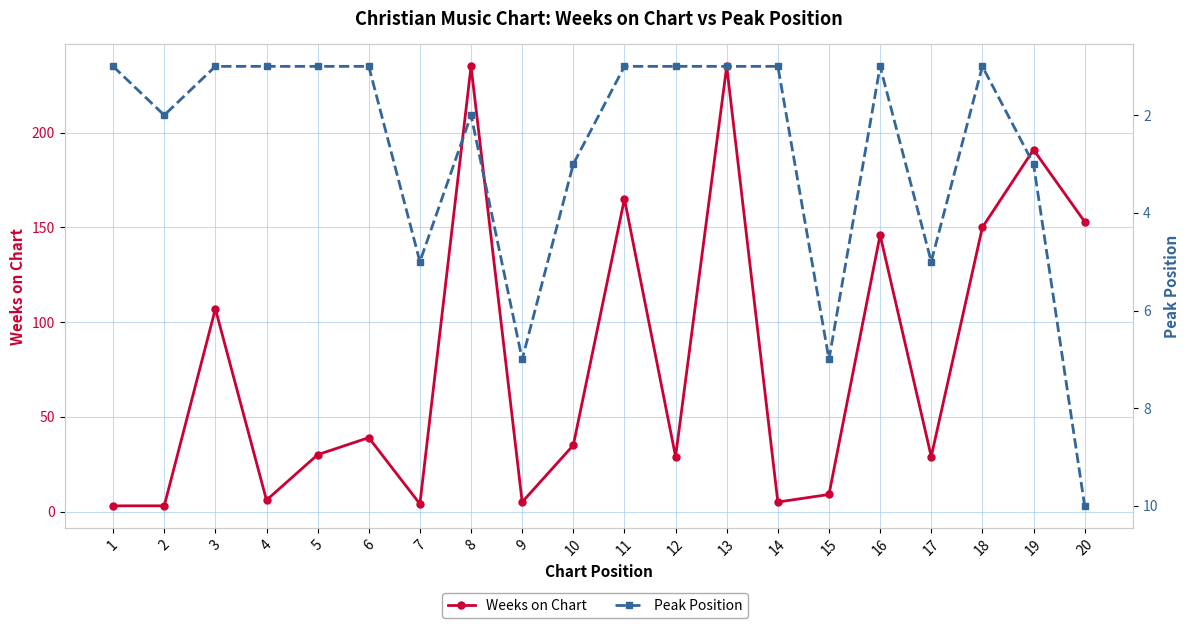

Where is Peak Position nearest to the value 5?

7